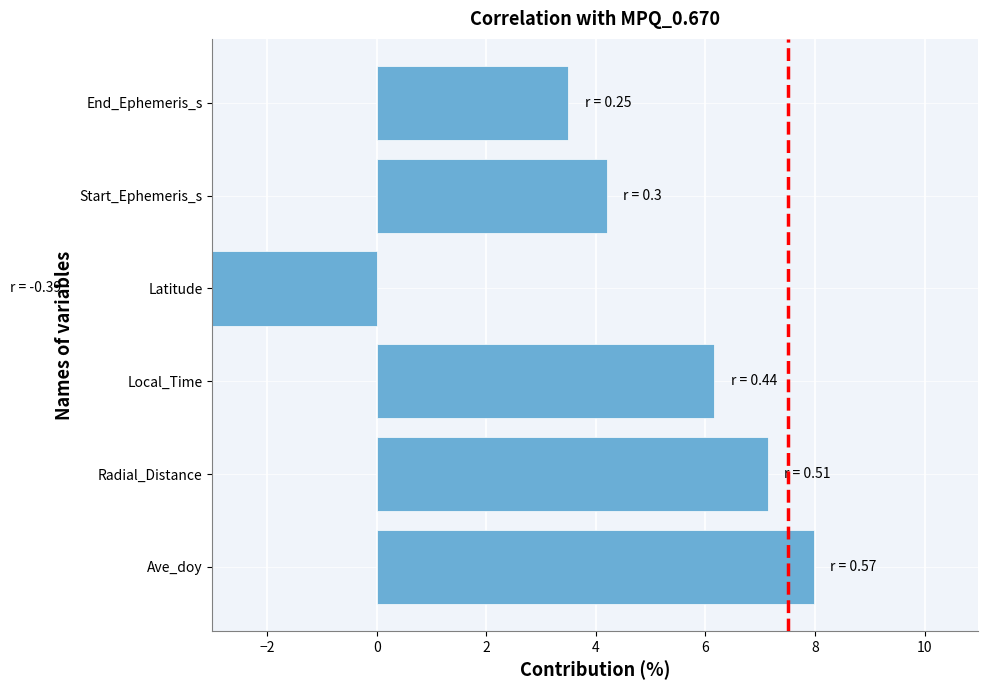

How many values are below zero?

1